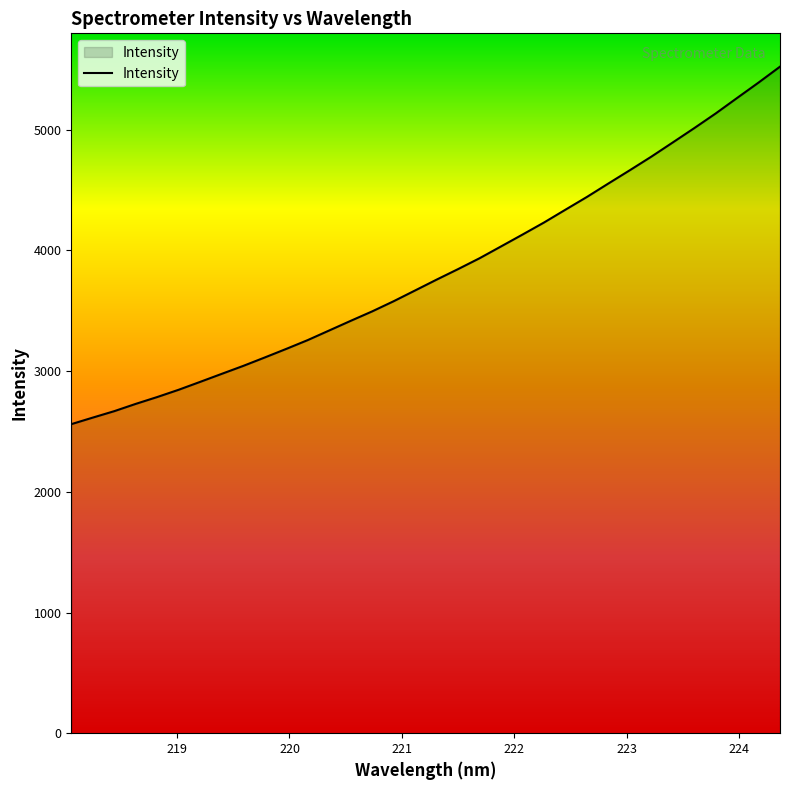

What is the minimum value shown in the chart?

2560.4